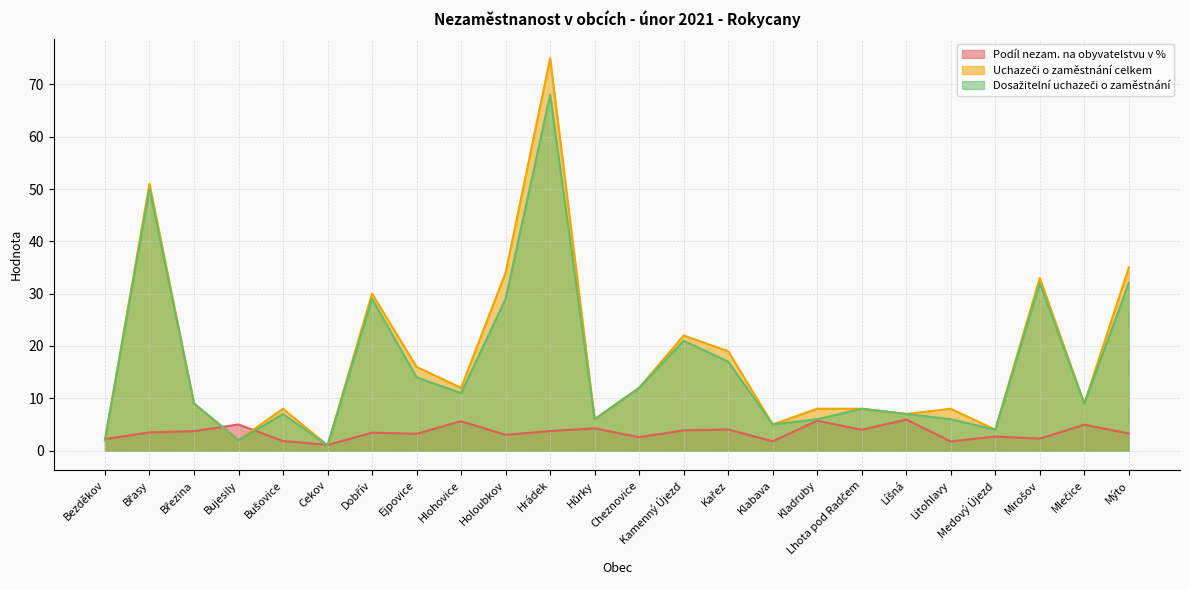

Rank the series at Cheznovice from lowest to highest value.

Podíl nezam. na obyvatelstvu v %, Uchazeči o zaměstnání celkem, Dosažitelní uchazeči o zaměstnání